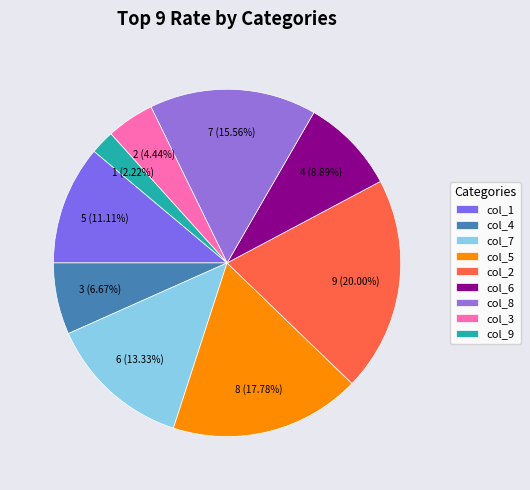

To the nearest percent, what is the average slice percentage?

11%